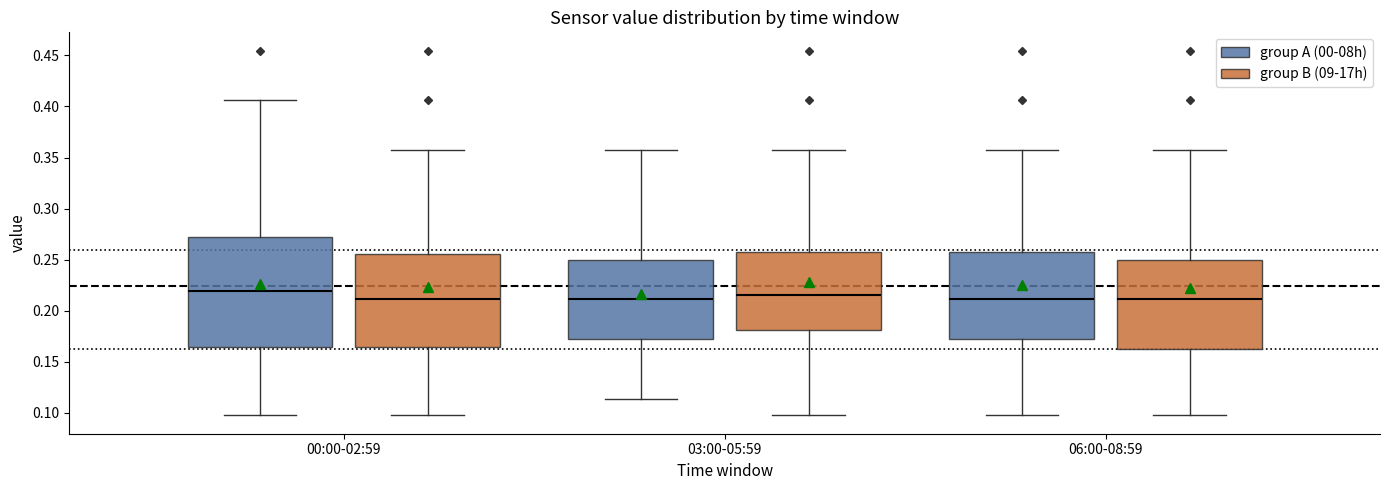

Where is the upper edge of the box for 00:00-02:59 (group A (00-08h)) on the y-axis? The values are not printed on the chart, so give them approximately, as read against the axis.

0.270